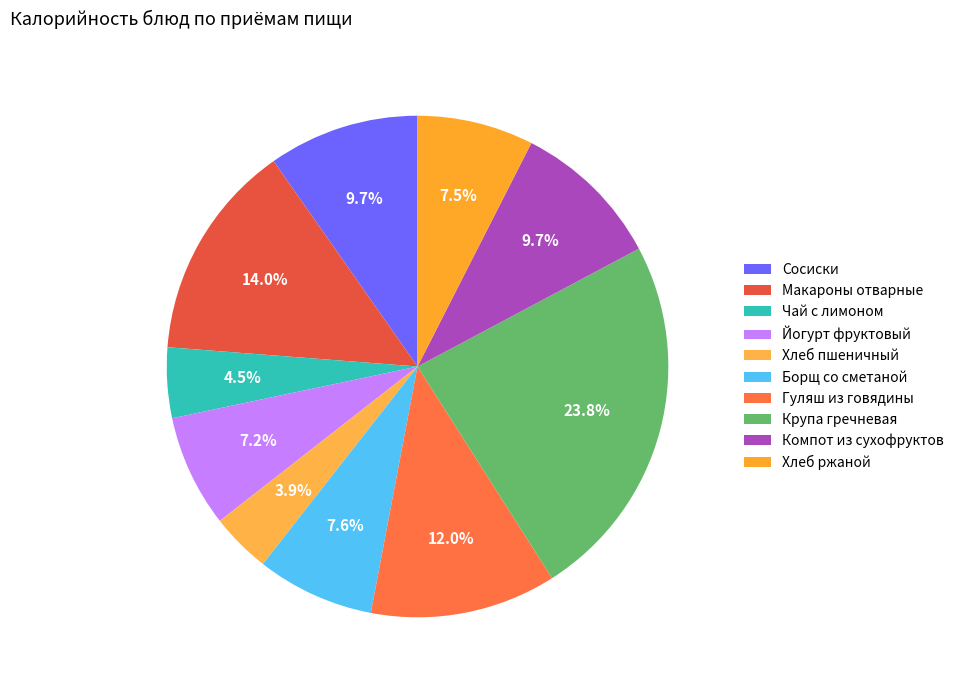

Which category has the smallest portion of the pie?

Хлеб пшеничный